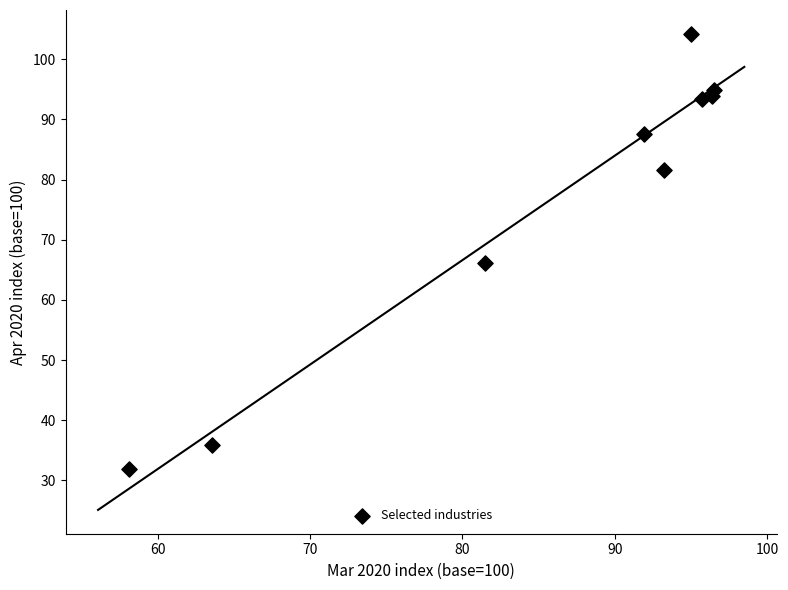

What Y value in the scatter plot is closest to 68?

66.1